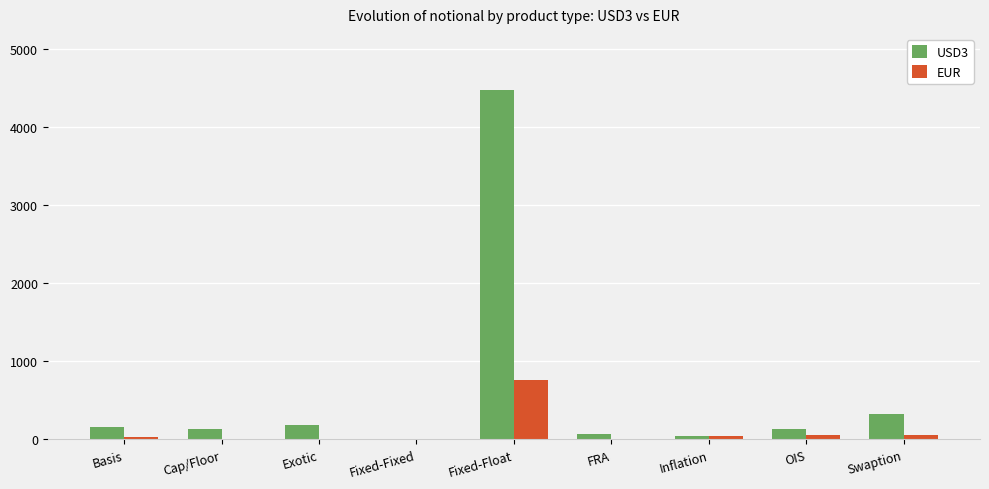

Which label corresponds to the largest value in the chart?

Fixed-Float